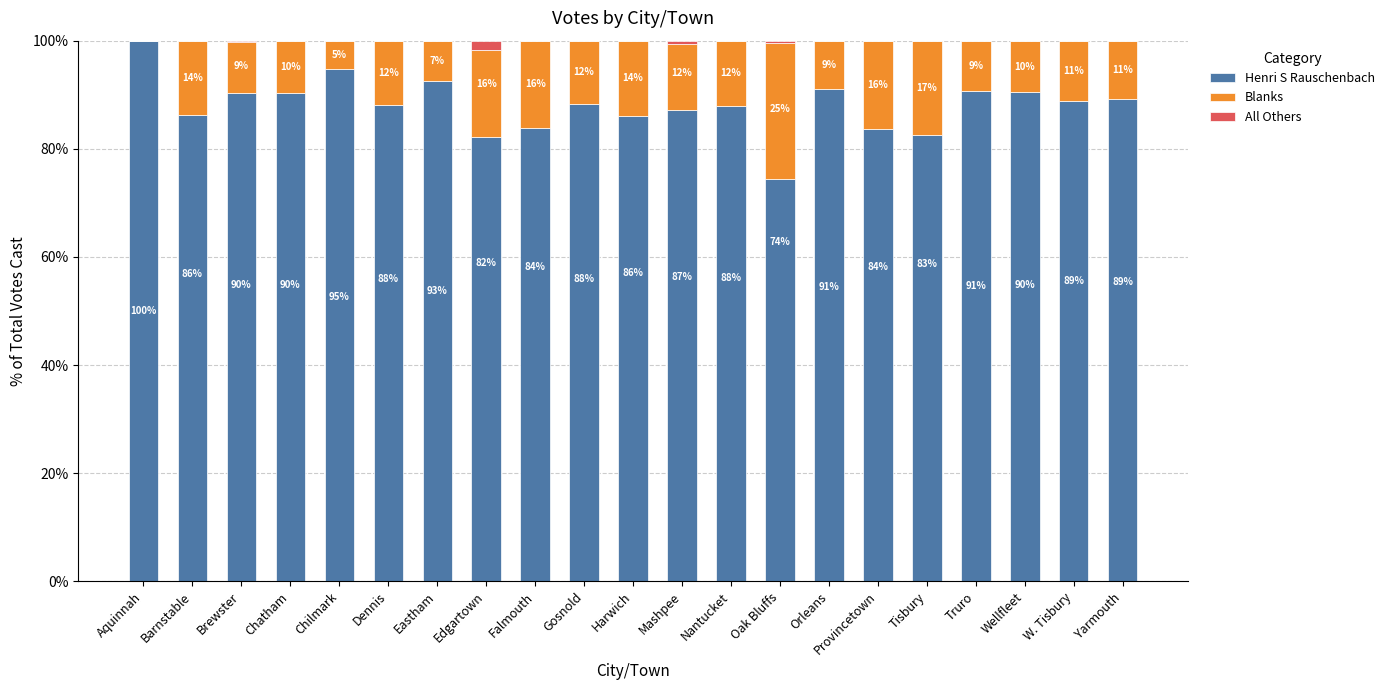

What is the approximate value of Henri S Rauschenbach at Chatham?

90.3